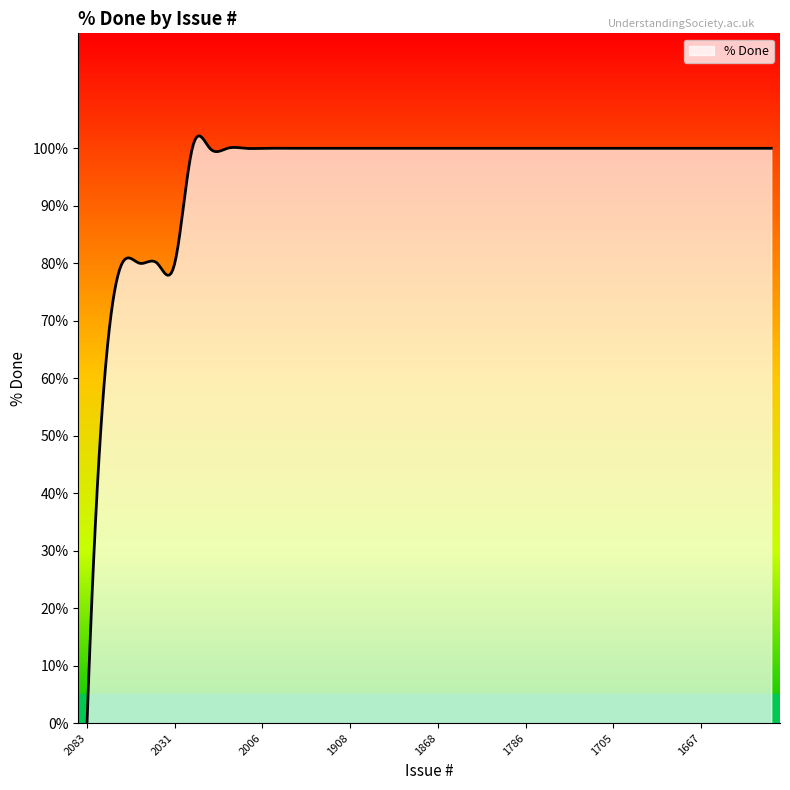

What is the greatest value displayed?

102.2